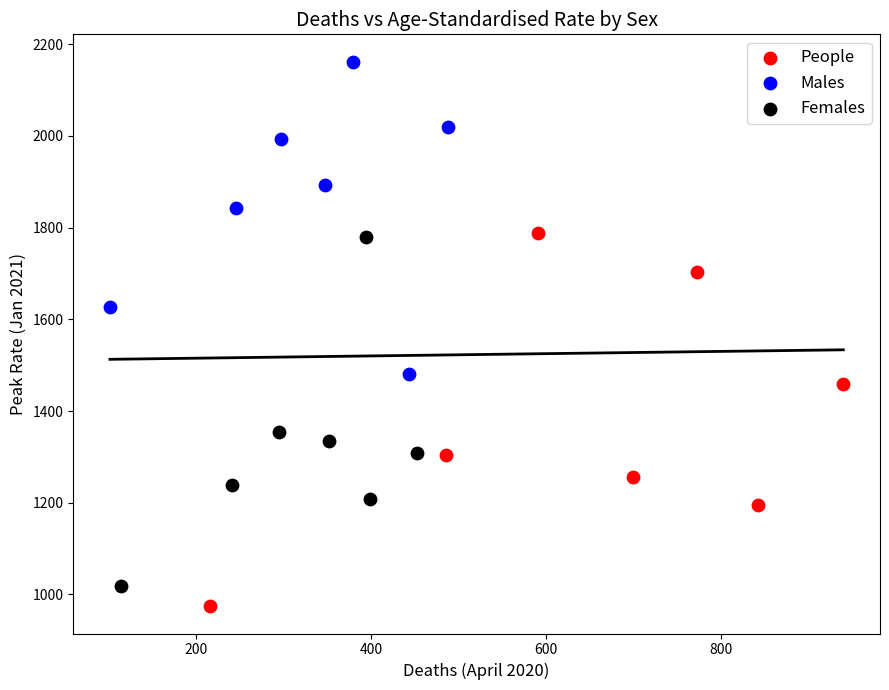

Which series contains the highest Y value?

Males